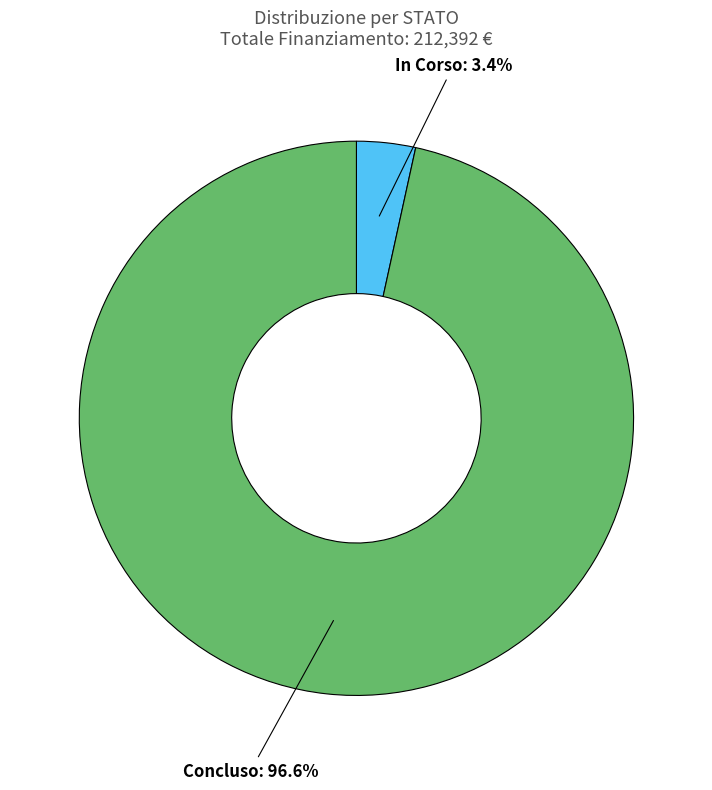

Is there any slice that represents more than half of the pie?

Yes